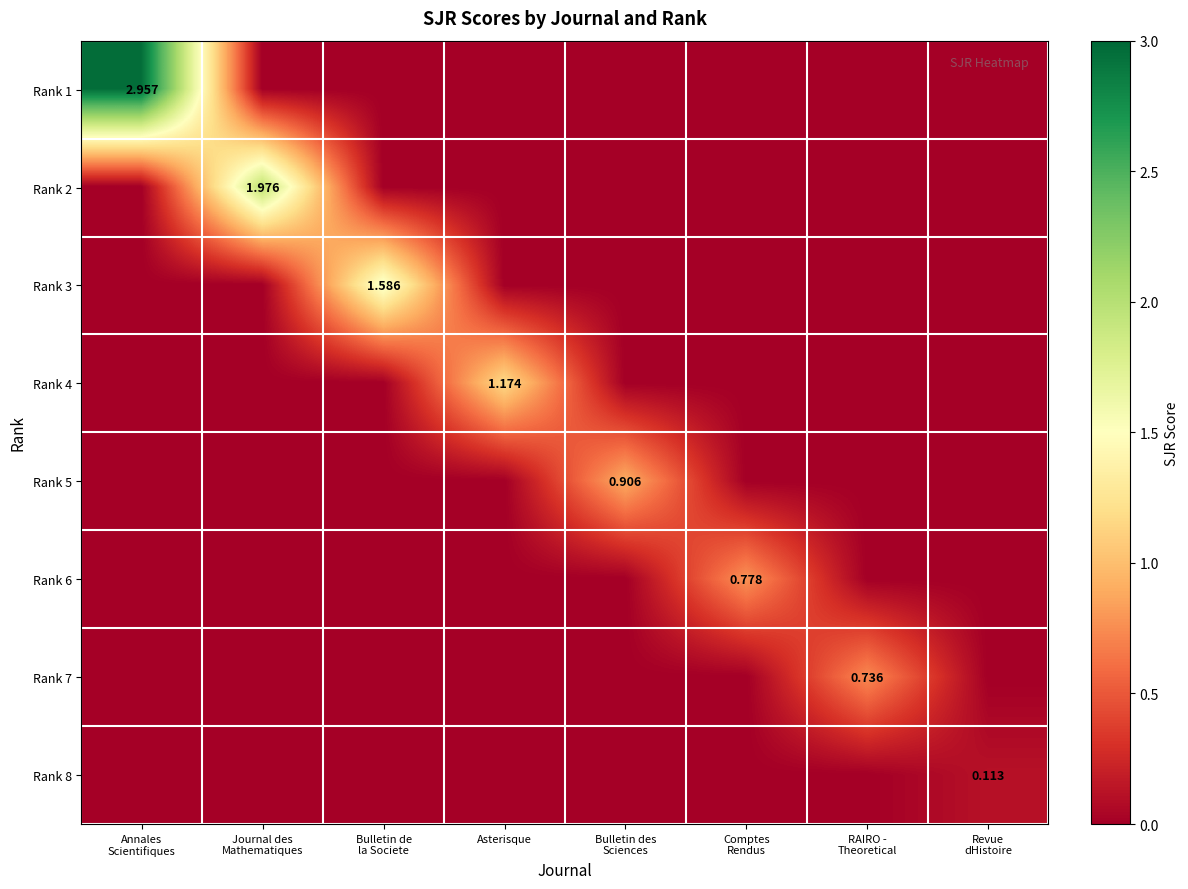

The Rank 3 series shows 0.4 at Bulletin de la Societe. True or false?

False